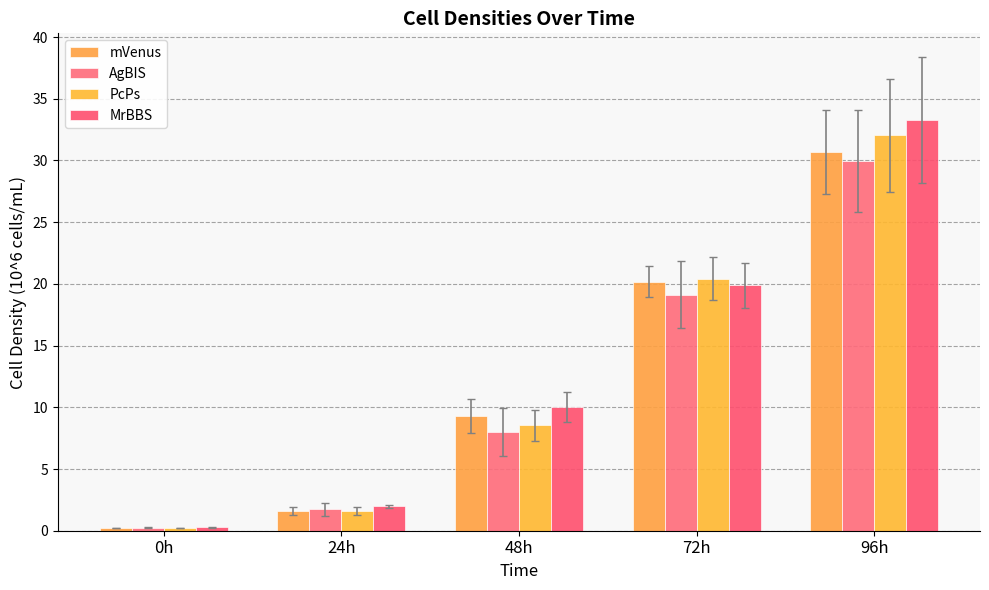

The MrBBS series shows 10.0 at 48h. True or false?

True